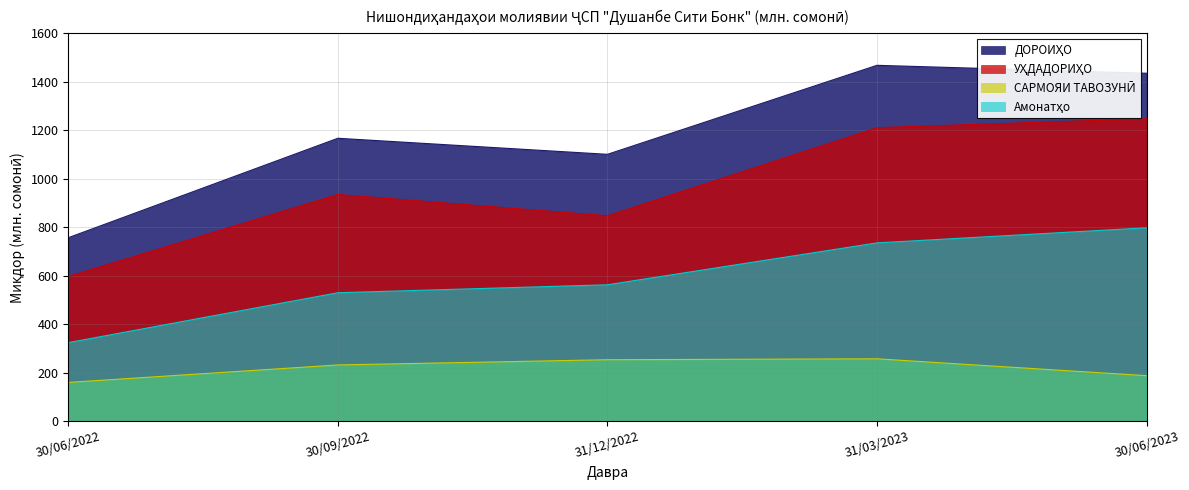

How many data points in ДОРОИҲО are above 1167?

3